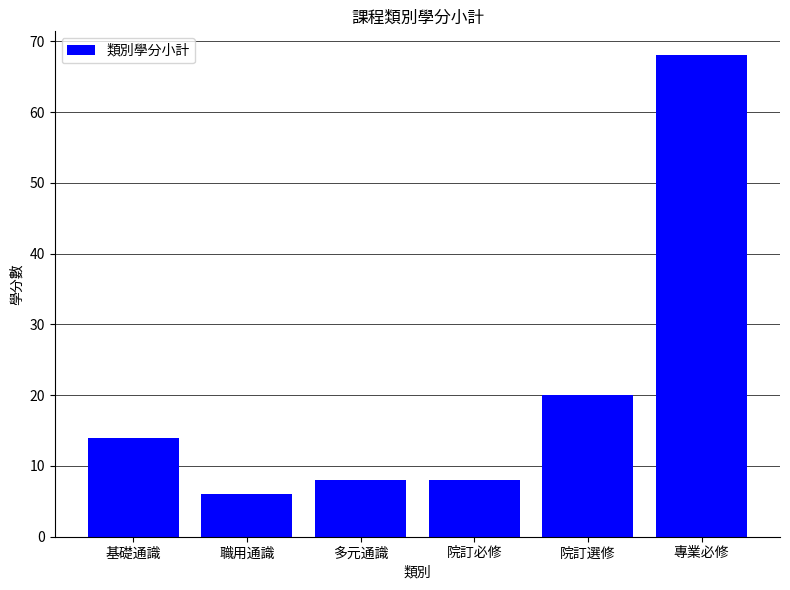

Reading left to right, what are all the values shown in this chart?

基礎通識=14	職用通識=6	多元通識=8	院訂必修=8	院訂選修=20	專業必修=68